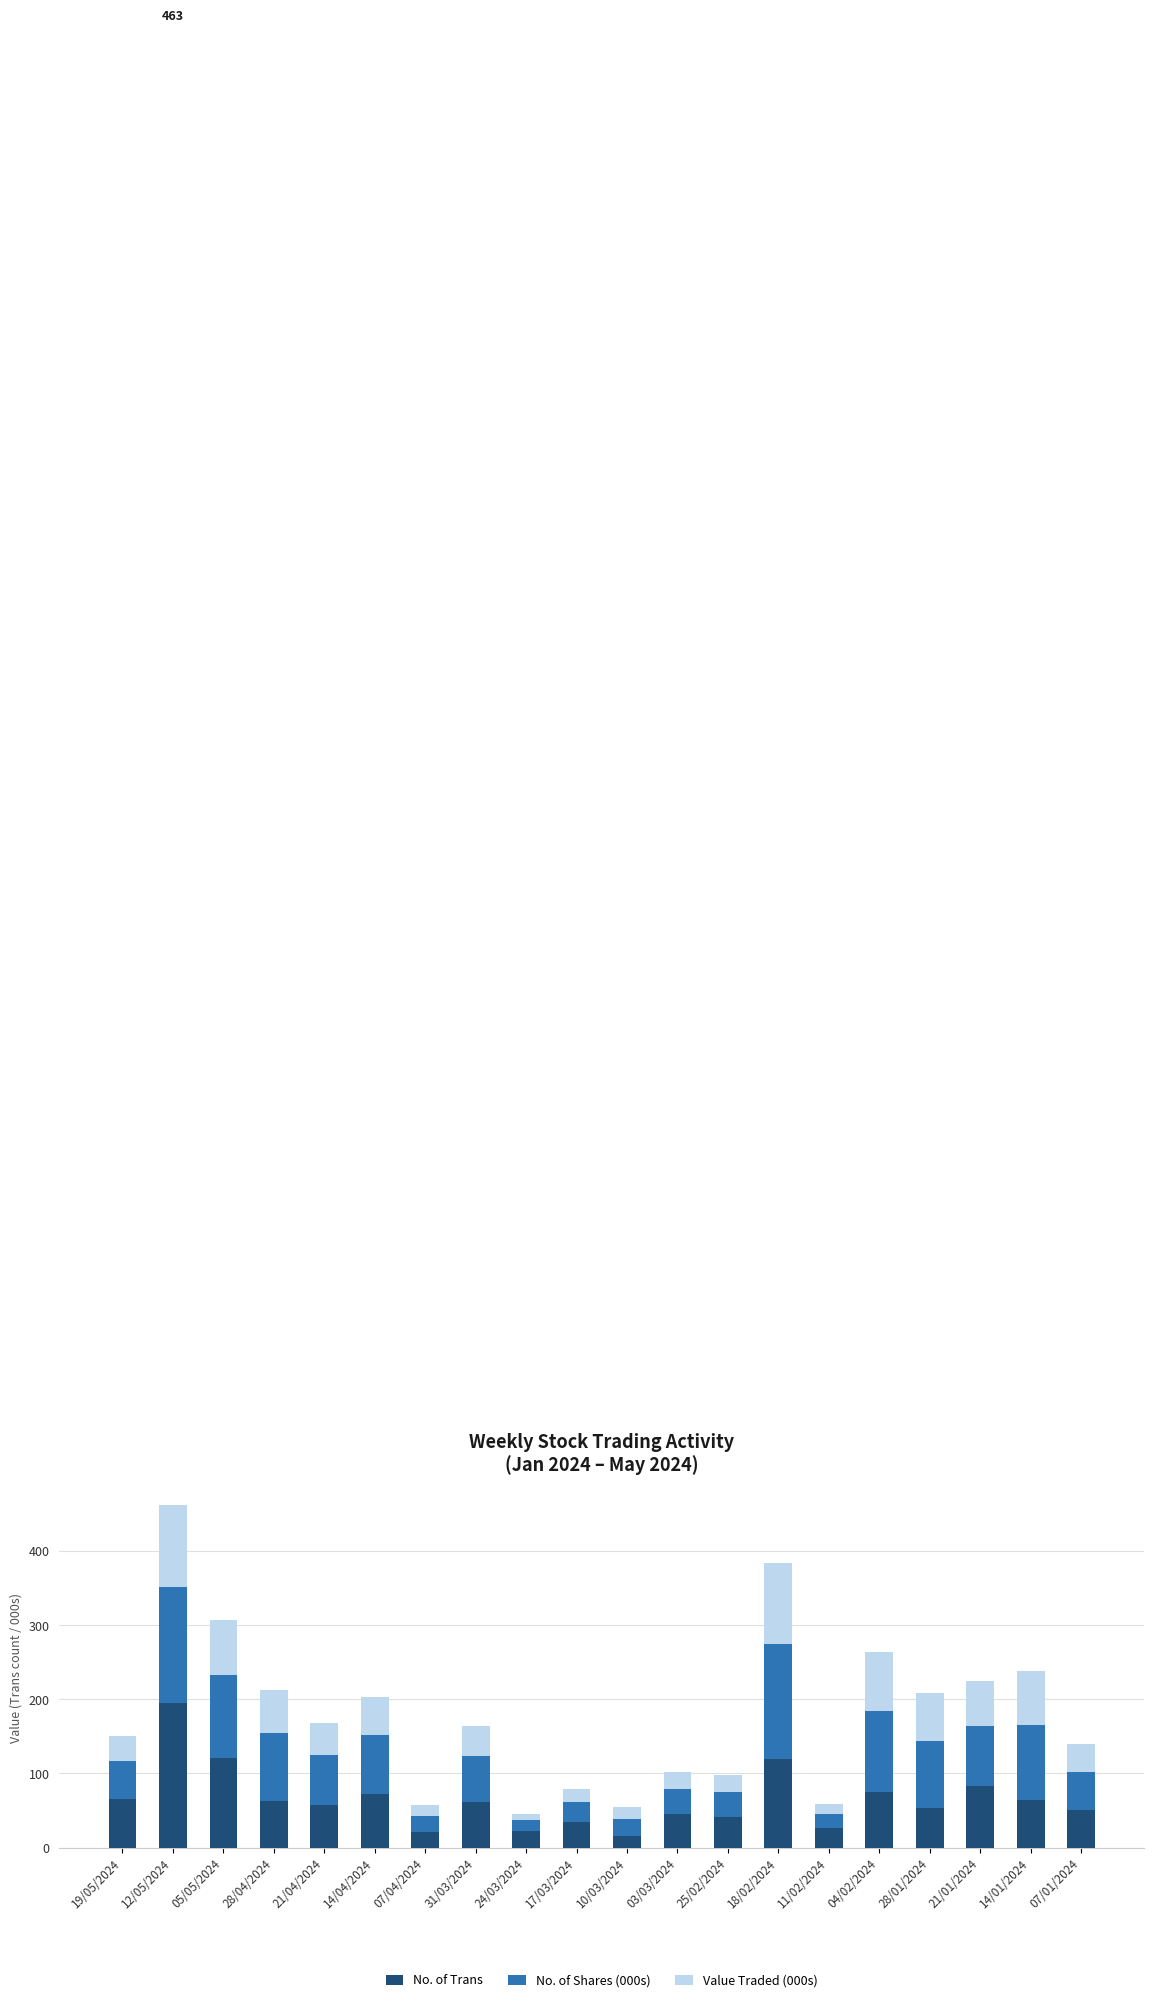

What is the total value across all series at 05/05/2024?

307.6